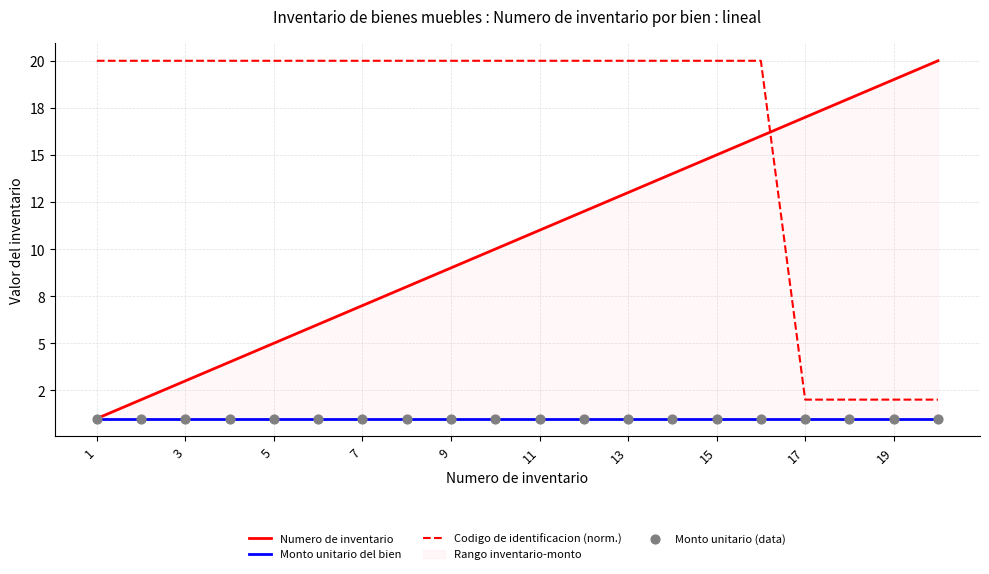

At how many categories does at least one series exceed 2?

20